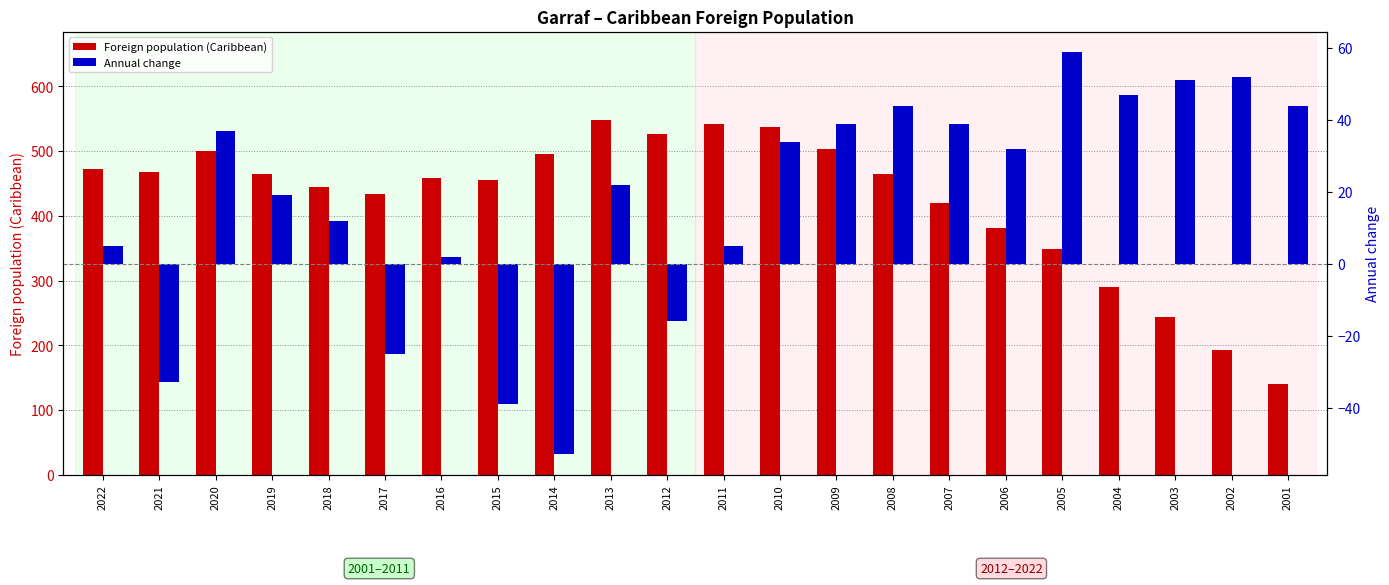

How many groups of bars are there?

22